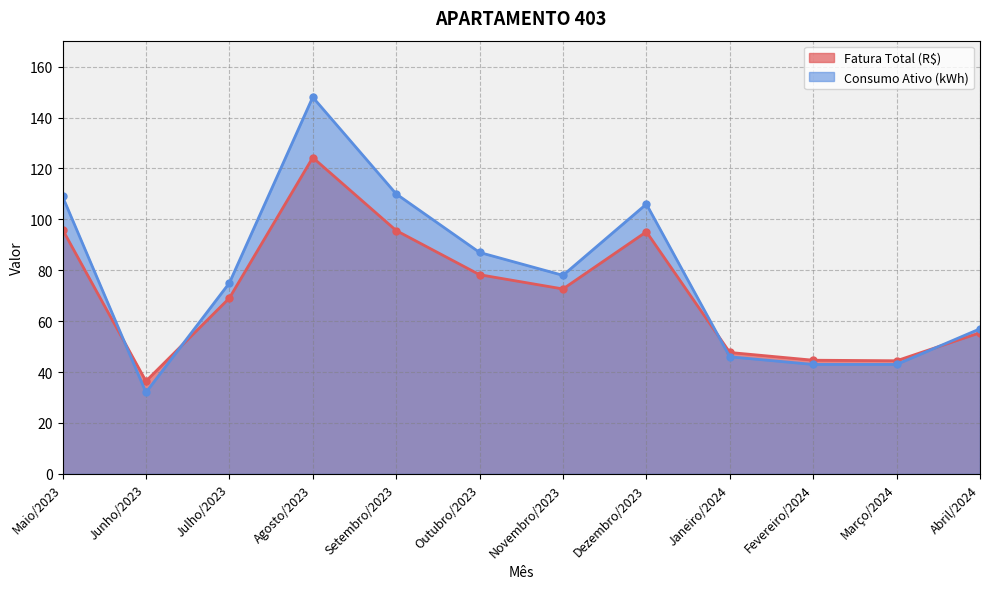

Rank the categories by Fatura Total (R$) value from lowest to highest.

Junho/2023, Março/2024, Fevereiro/2024, Janeiro/2024, Abril/2024, Julho/2023, Novembro/2023, Outubro/2023, Dezembro/2023, Setembro/2023, Maio/2023, Agosto/2023